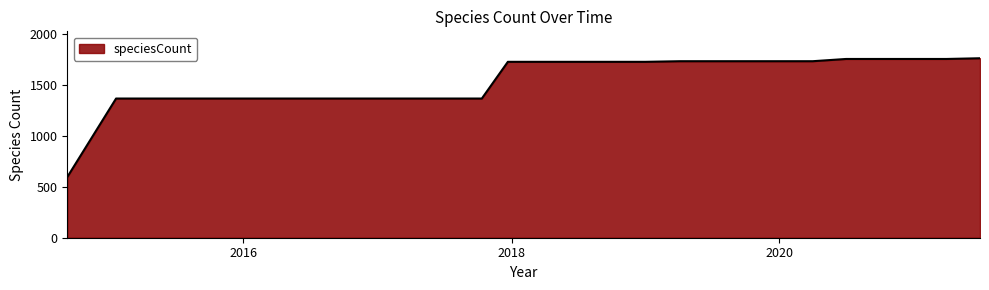

What is the minimum value shown in the chart?

595